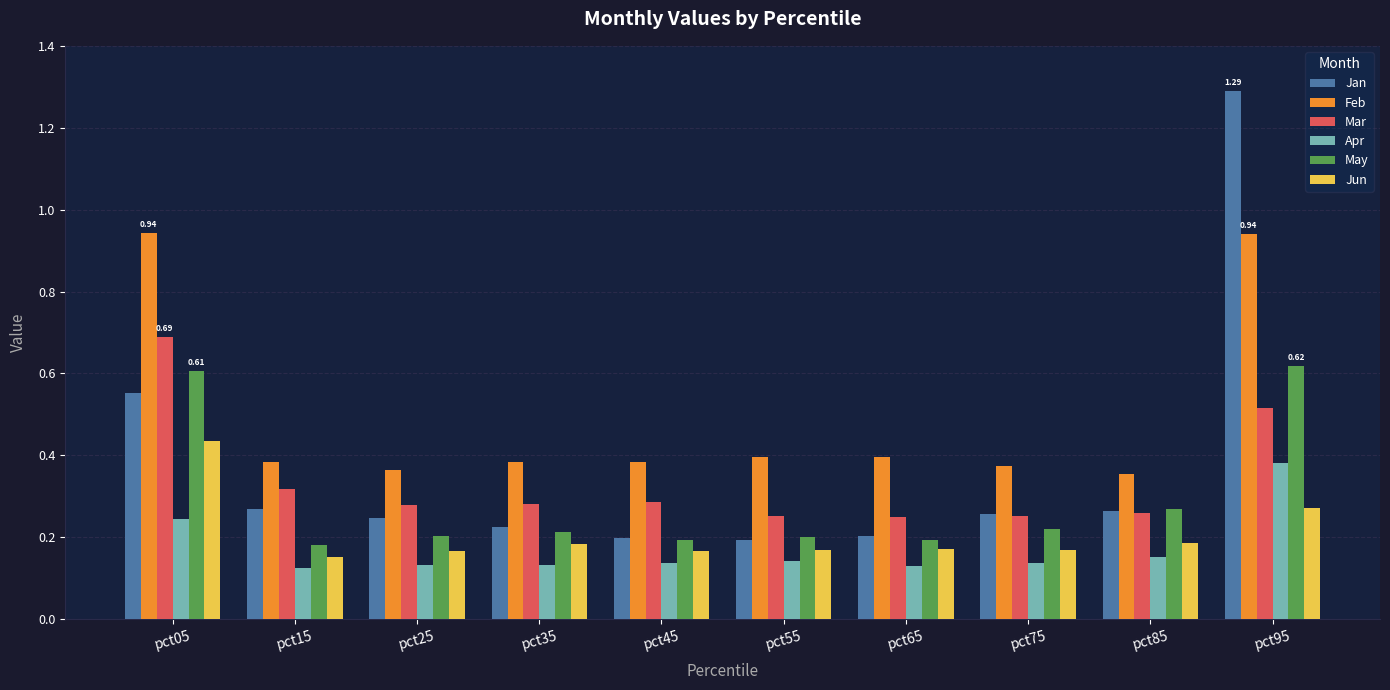

How many bars are there in each group?

6